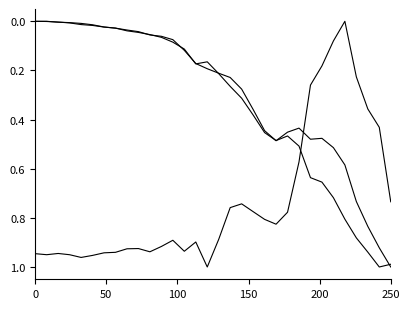

How many lines are shown in the chart?

3